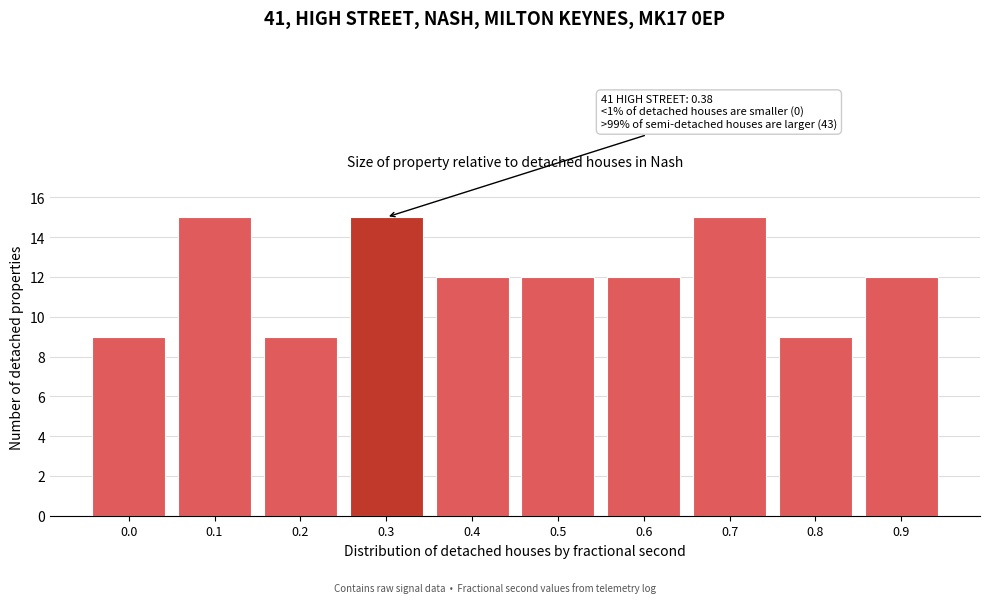

Reading left to right, extract all data points from this chart.

9	15	9	15	12	12	12	15	9	12